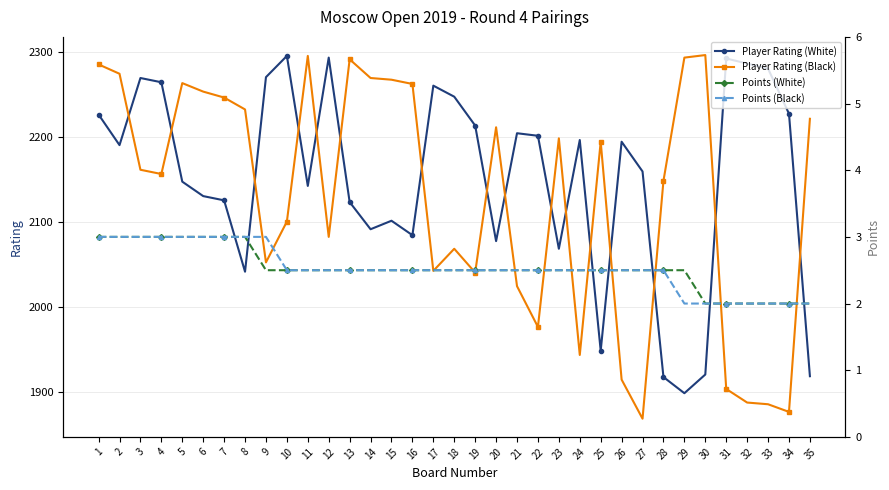

Reading right to left, extract all data points from this chart.

Player Rating (White): 1918.0	2227.0	2280.0	2286.0	2292.0	1920.0	1898.0	1917.0	2159.0	2194.0	1948.0	2196.0	2068.0	2201.0	2204.0	2077.0	2213.0	2247.0	2260.0	2084.0	2101.0	2091.0	2123.0	2293.0	2142.0	2295.0	2270.0	2041.0	2125.0	2130.0	2147.0	2264.0	2269.0	2190.0	2226.0
Player Rating (Black): 2221.0	1876.0	1885.0	1887.0	1903.0	2296.0	2293.0	2148.0	1868.0	1914.0	2194.0	1943.0	2198.0	1976.0	2024.0	2211.0	2040.0	2068.0	2042.0	2262.0	2267.0	2269.0	2291.0	2082.0	2295.0	2100.0	2052.0	2232.0	2246.0	2253.0	2263.0	2156.0	2161.0	2274.0	2285.0
Points (White): 2.0	2.0	2.0	2.0	2.0	2.0	2.5	2.5	2.5	2.5	2.5	2.5	2.5	2.5	2.5	2.5	2.5	2.5	2.5	2.5	2.5	2.5	2.5	2.5	2.5	2.5	2.5	3.0	3.0	3.0	3.0	3.0	3.0	3.0	3.0
Points (Black): 2.0	2.0	2.0	2.0	2.0	2.0	2.0	2.5	2.5	2.5	2.5	2.5	2.5	2.5	2.5	2.5	2.5	2.5	2.5	2.5	2.5	2.5	2.5	2.5	2.5	2.5	3.0	3.0	3.0	3.0	3.0	3.0	3.0	3.0	3.0